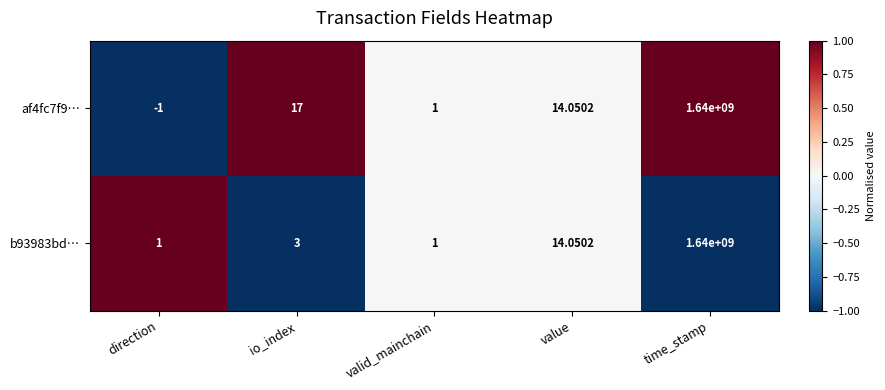

Which series has the largest total across all categories?

af4fc7f9…